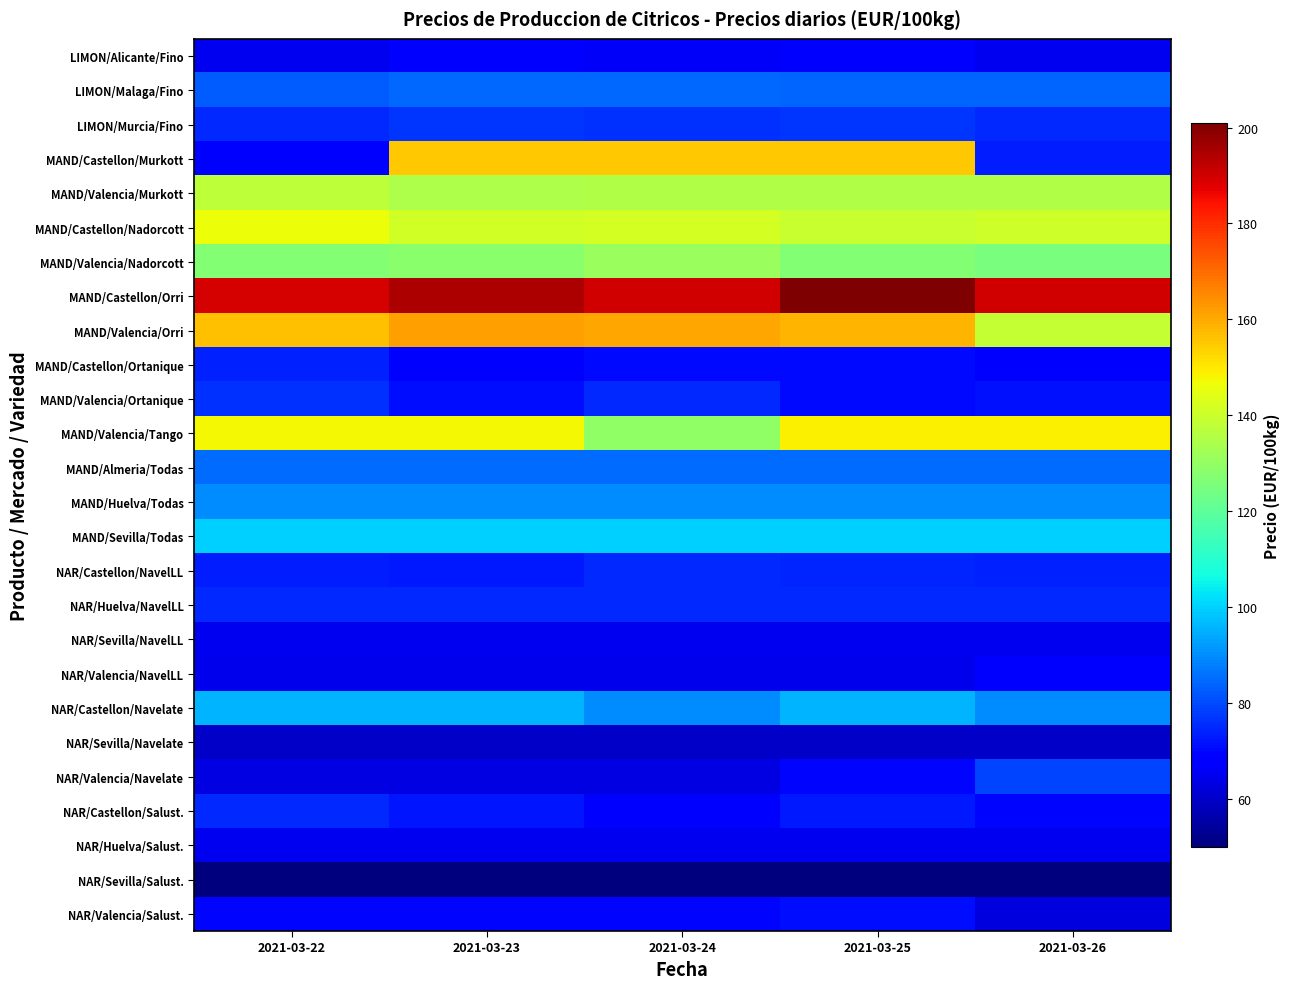

At how many categories does at least one series exceed 189?

5